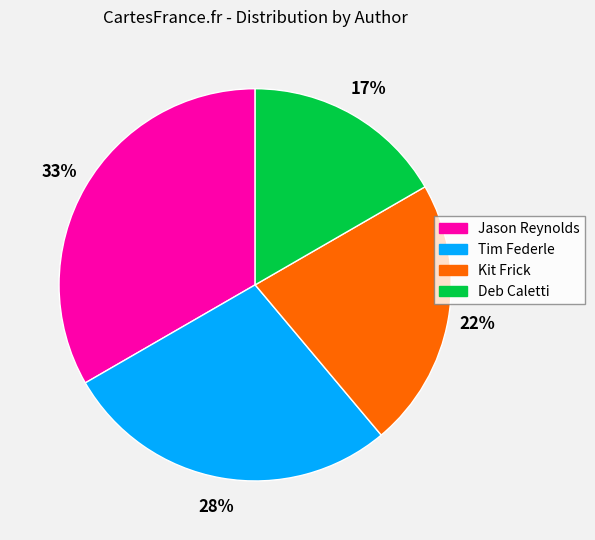

Do Deb Caletti and Tim Federle together represent more than half of the pie?

No